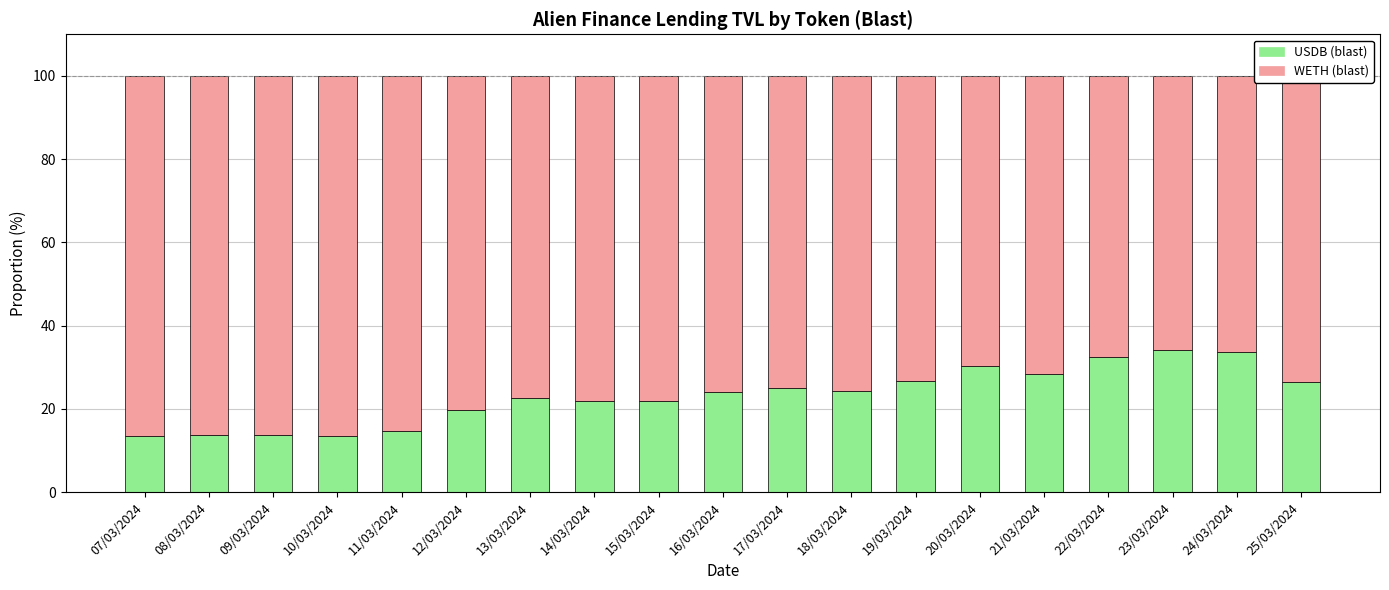

How many bars are there in total?

19